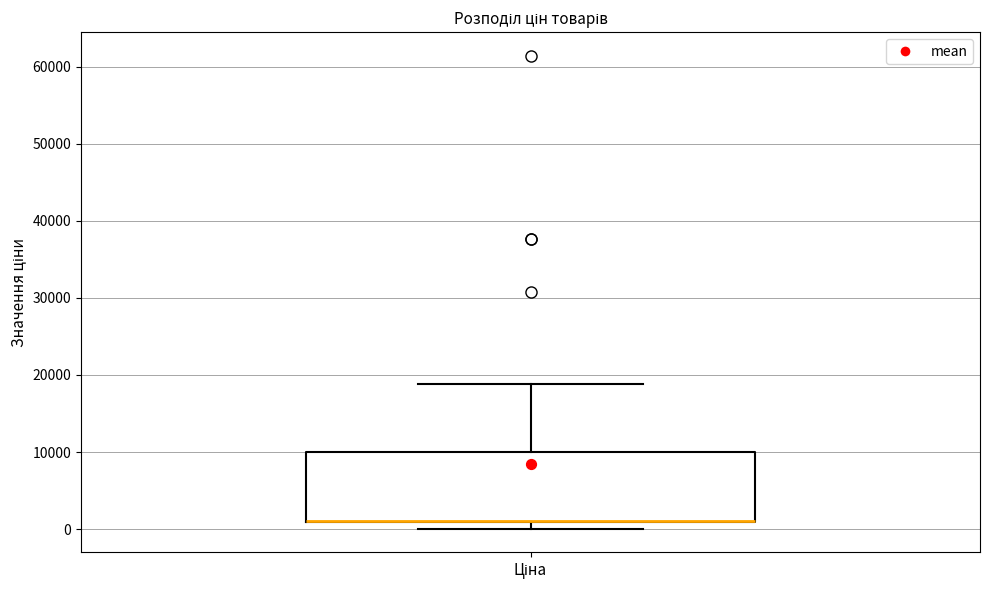

Read this box plot against the y-axis: the position of the median line, the range covered by the box, and the ends of both whiskers. The values are not printed on the chart, so give them approximately, as read against the axis.

median 1000 (drawn on the box's lower edge), box 1000 to 10000, whiskers 0 to 19000